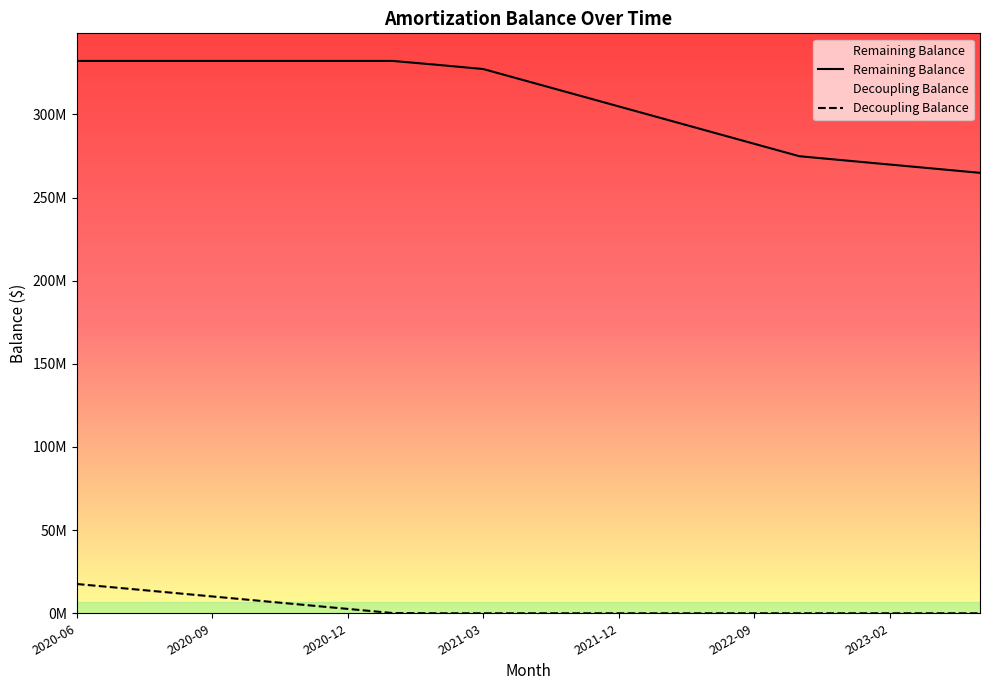

Between 2021-12 and 2023-03, which series saw the biggest shift?

Remaining Balance